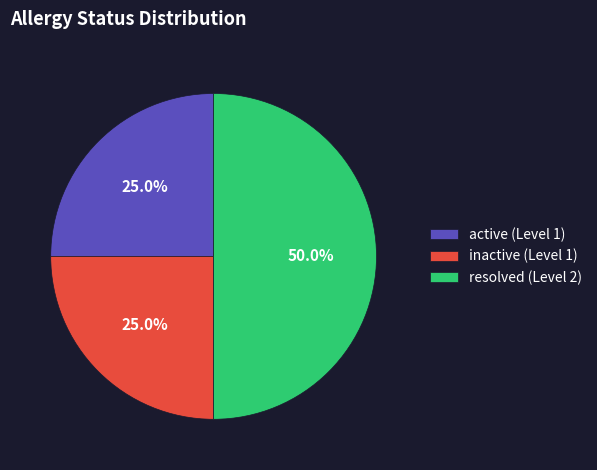

What is the total percentage of active and inactive?

50.0%